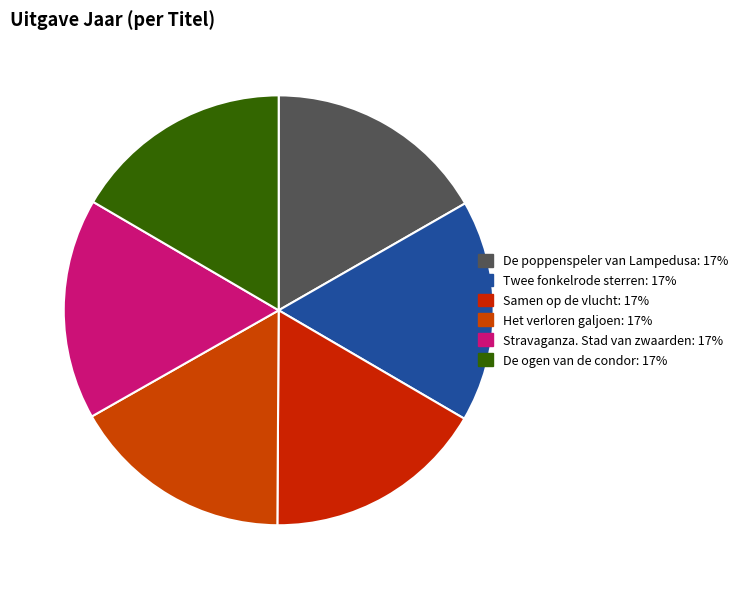

How many slices are in this pie chart?

6